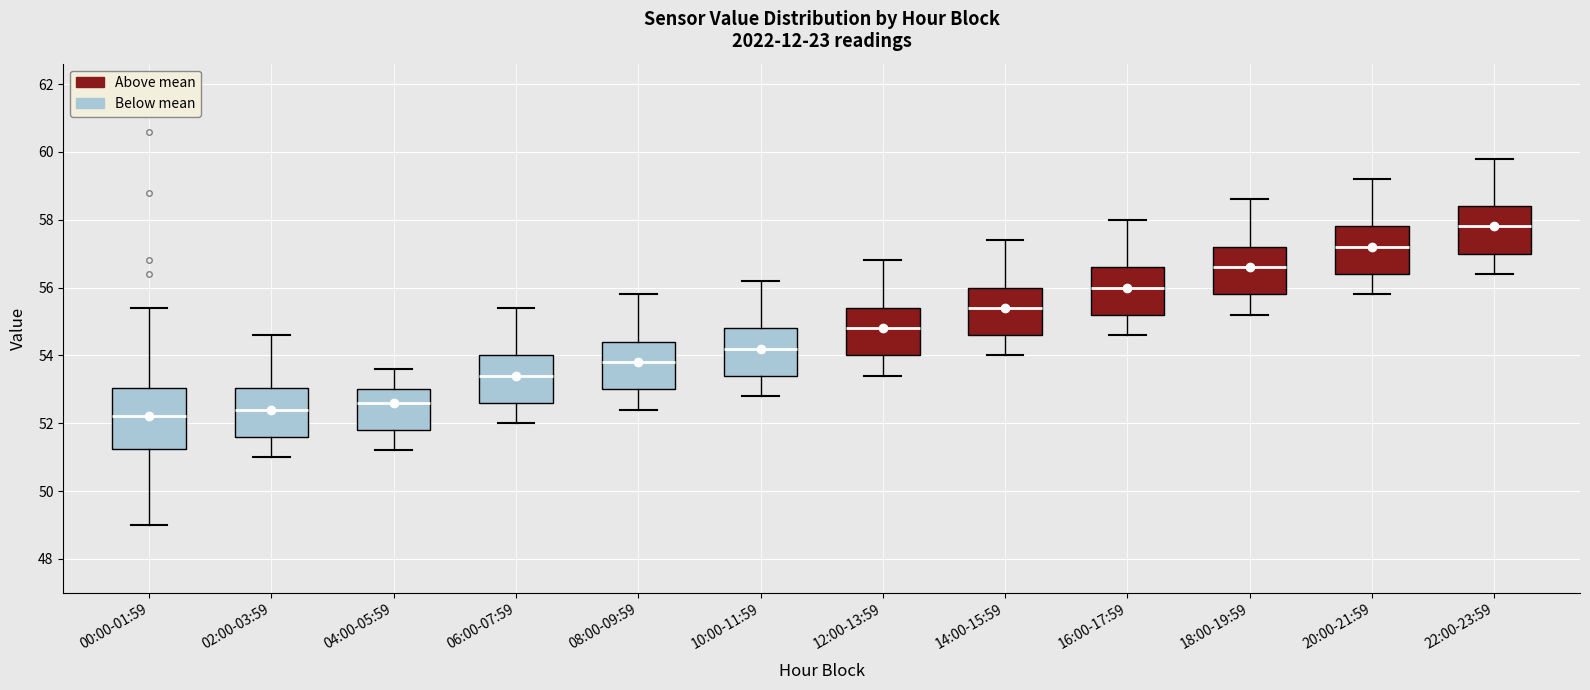

Where is the upper edge of the box for 00:00-01:59 on the y-axis? The values are not printed on the chart, so give them approximately, as read against the axis.

53.0